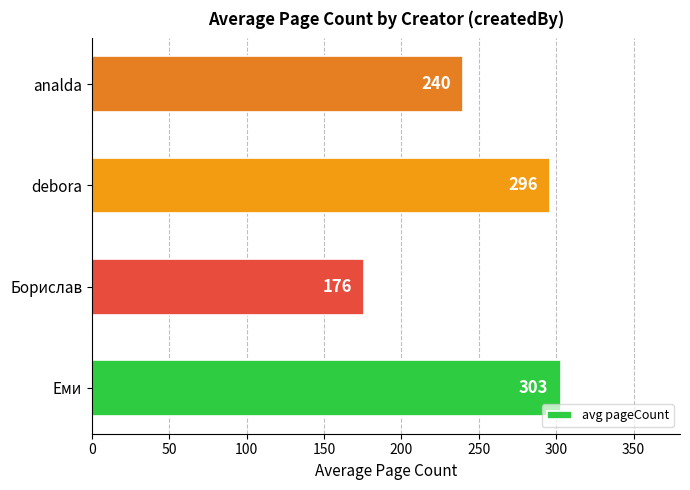

At which label is the value closest to 239?

analda